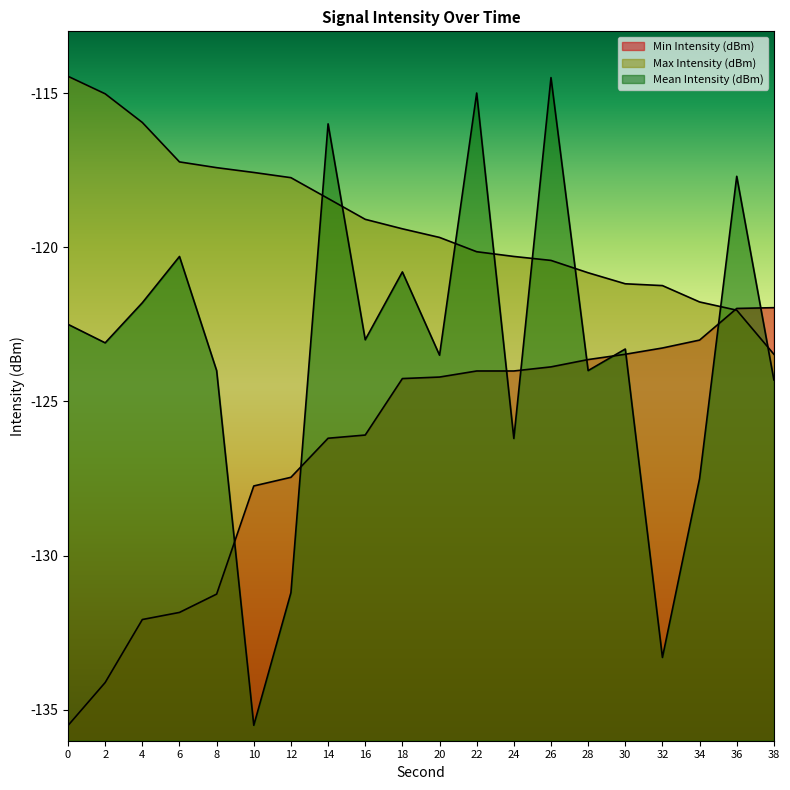

Between 4 and 14, which series saw the biggest shift?

Min Intensity (dBm)